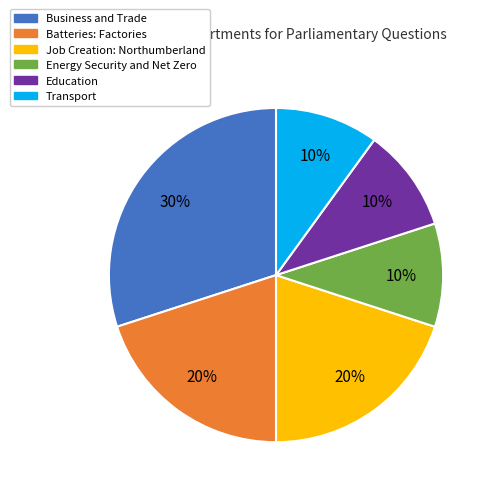

To the nearest percent, what is the average slice percentage?

17%